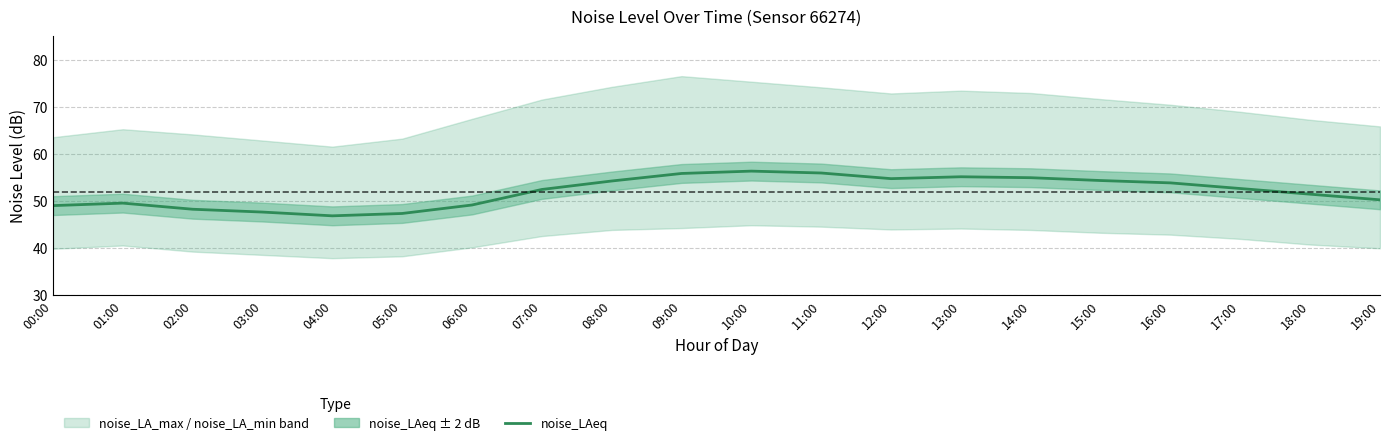

Reading left to right, extract all data points from this chart.

00:00=49.0	01:00=49.5	02:00=48.2	03:00=47.6	04:00=46.8	05:00=47.3	06:00=49.1	07:00=52.4	08:00=54.2	09:00=55.8	10:00=56.3	11:00=55.9	12:00=54.7	13:00=55.1	14:00=54.9	15:00=54.3	16:00=53.8	17:00=52.6	18:00=51.4	19:00=50.2